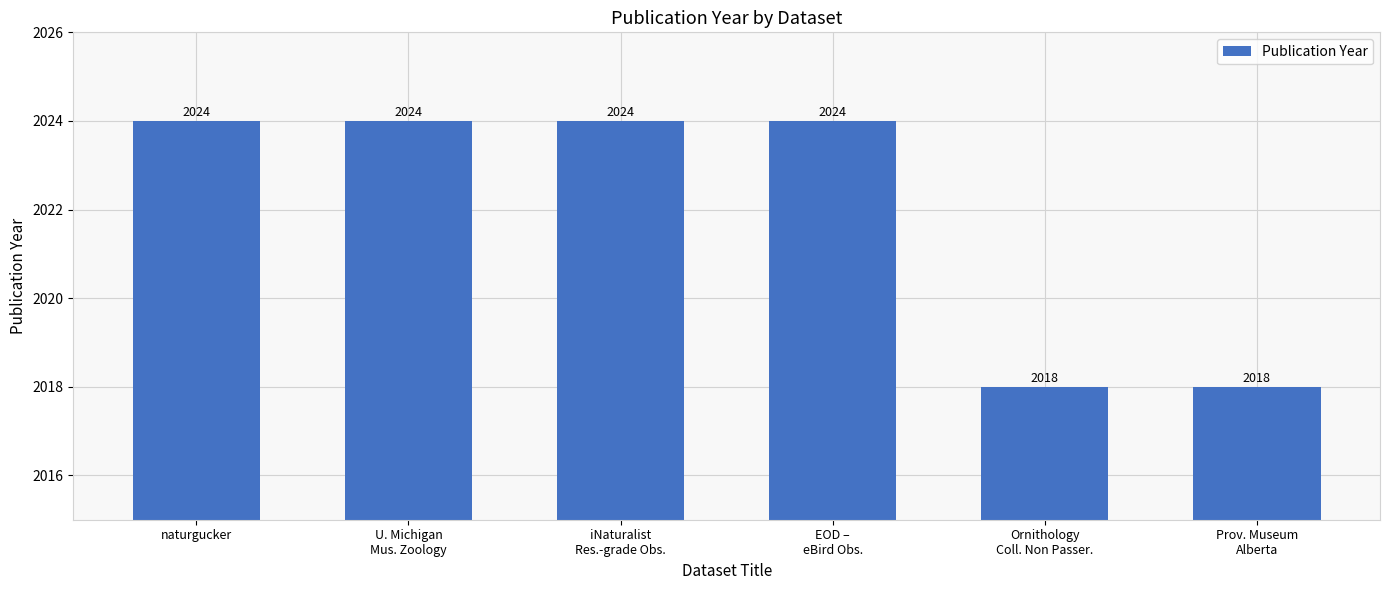

Does the chart contain any negative values?

No